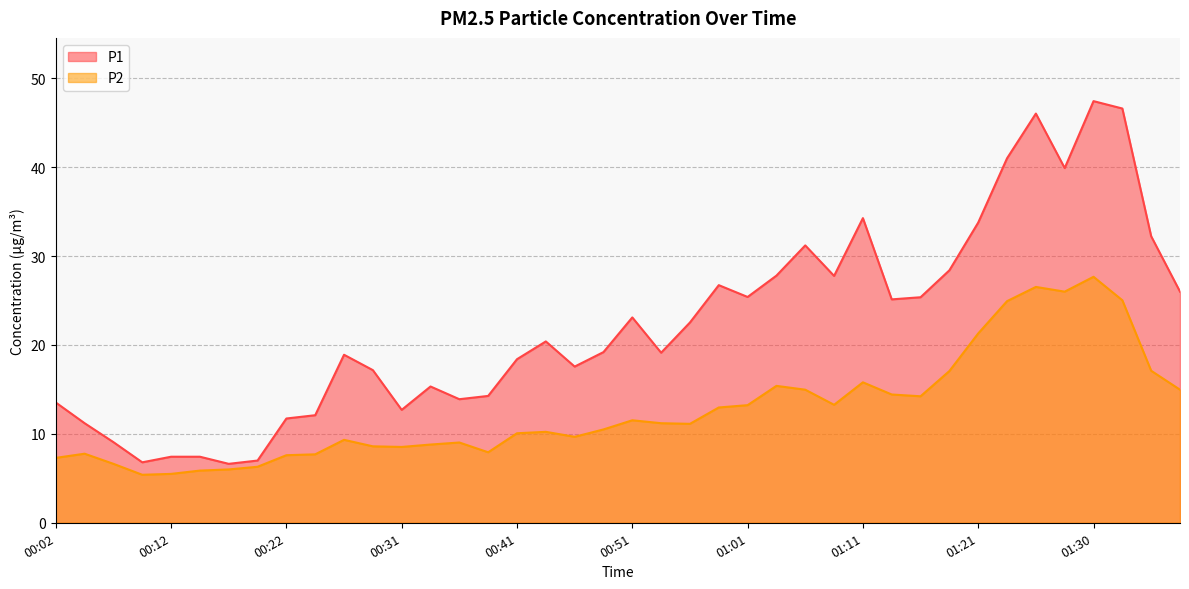

How many interior local valleys does the P1 series have?

10